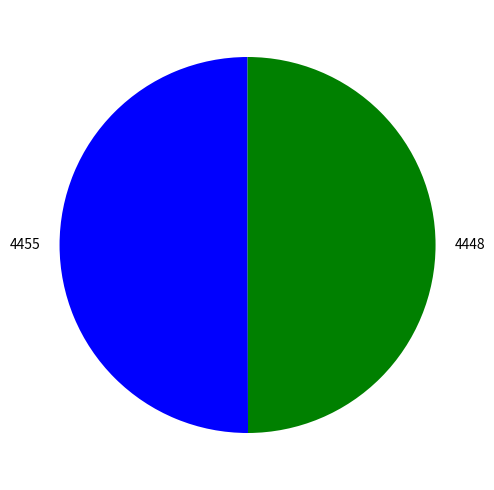

True or false: 4448 accounts for 50% of the total.

True